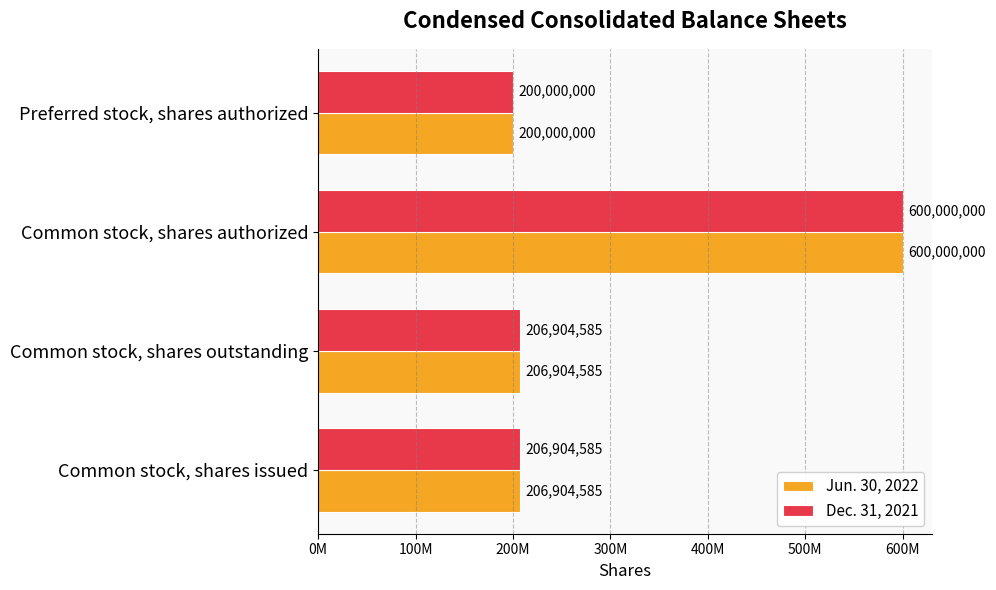

What are all the series names shown in the legend?

Jun. 30, 2022, Dec. 31, 2021